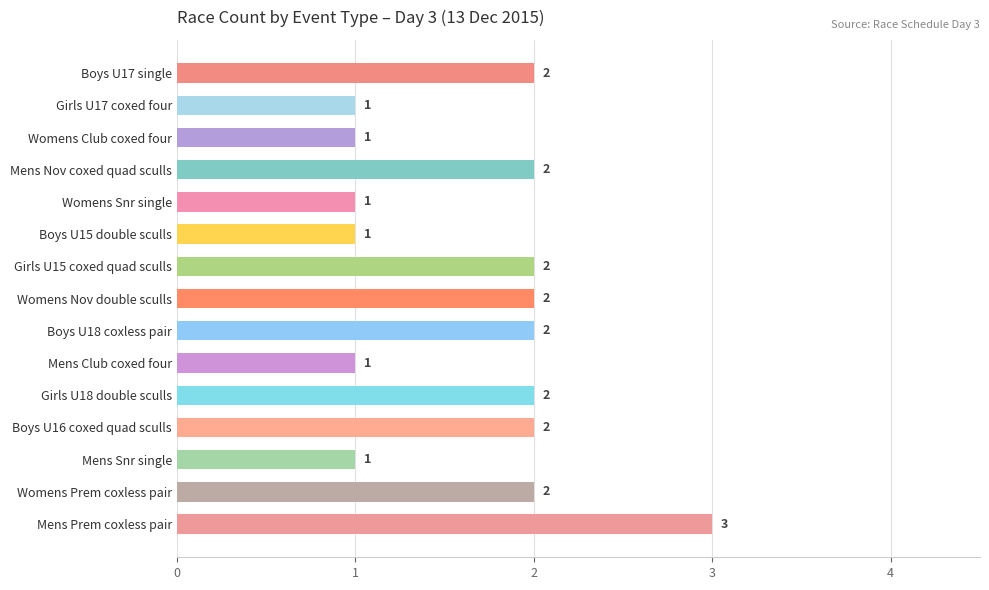

What is the label of the 1st bar from the bottom?

Mens Prem coxless pair